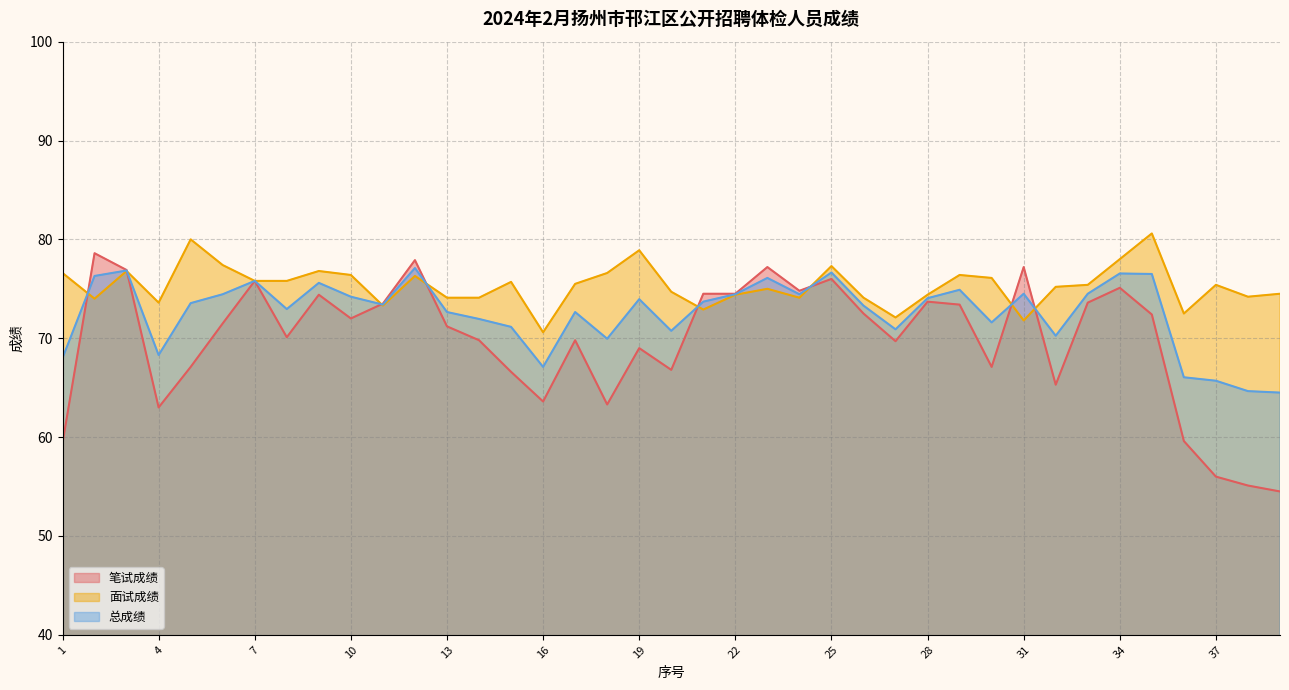

What is the difference between the 笔试成绩 values at 23 and 32?

11.9